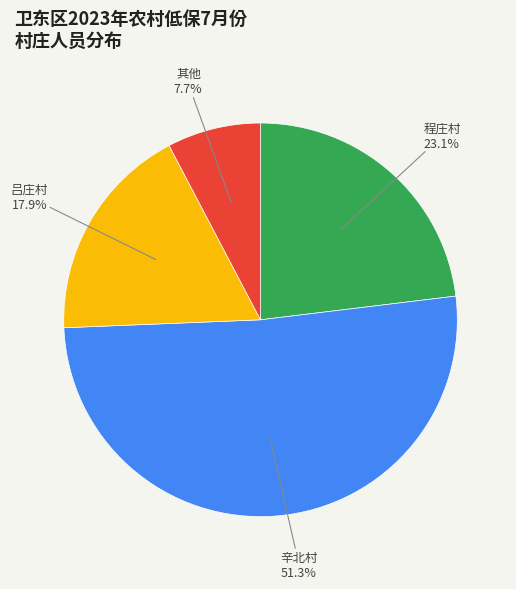

Does any single category account for the majority?

Yes